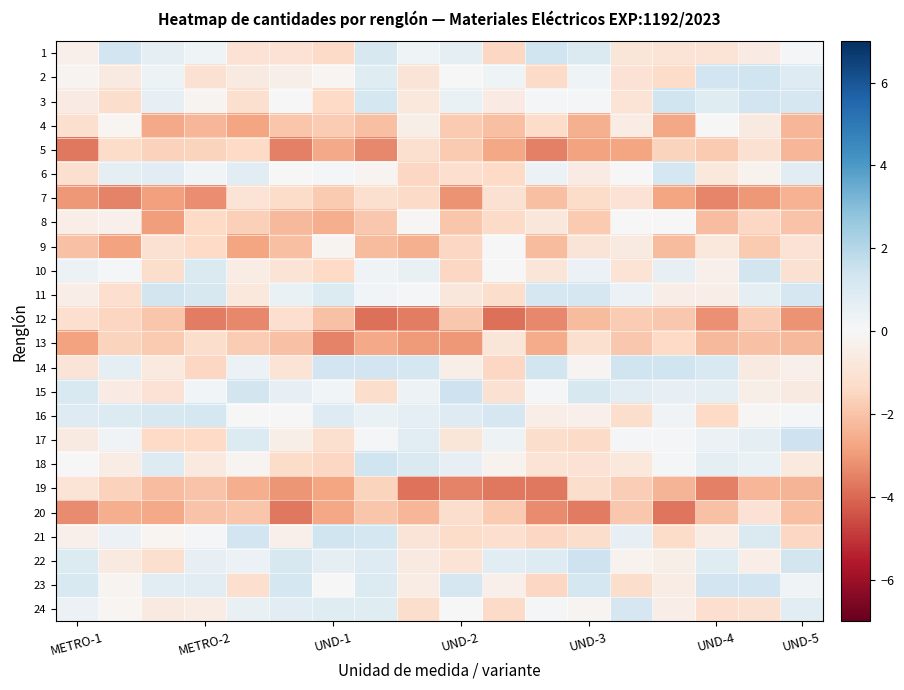

At how many categories does at least one series exceed 1?

18